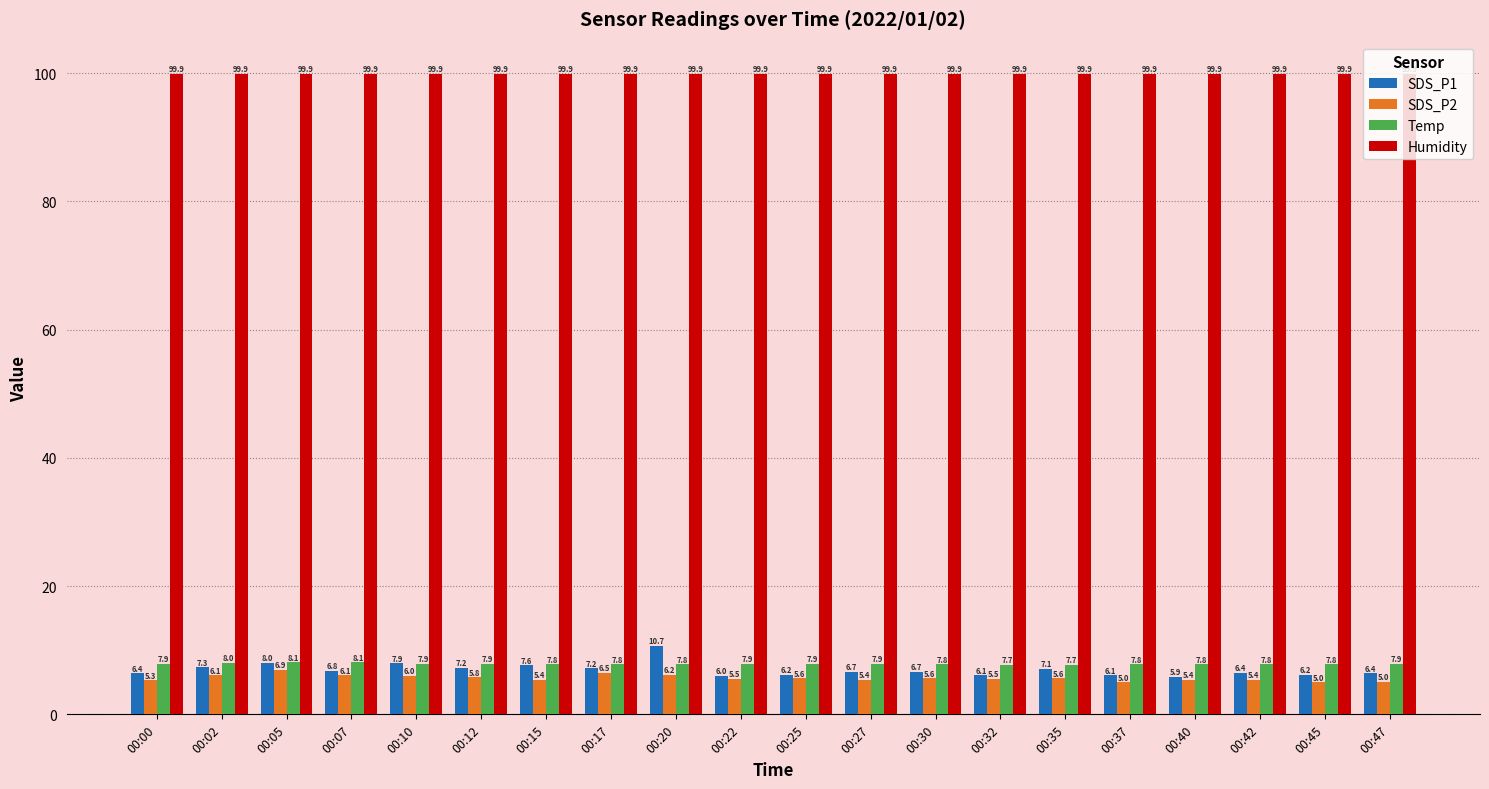

At 00:02, list the series in order from smallest to largest.

SDS_P2, SDS_P1, Temp, Humidity